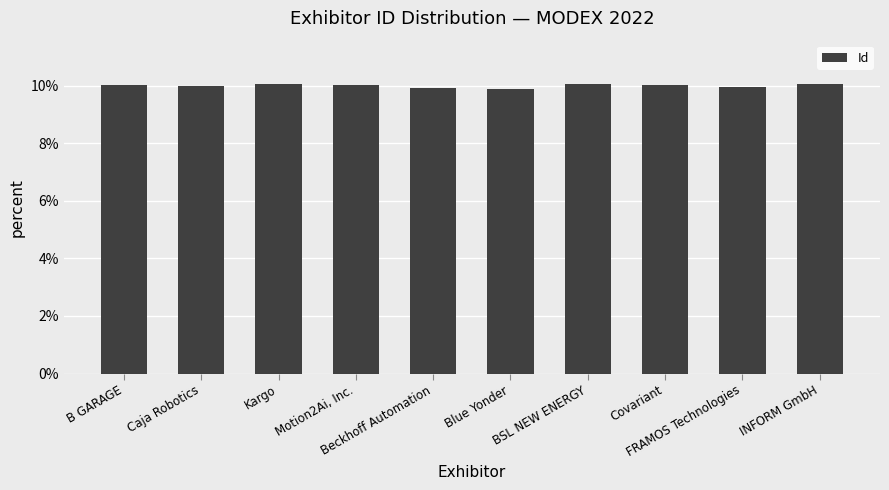

What is the minimum value shown in the chart?

9.9